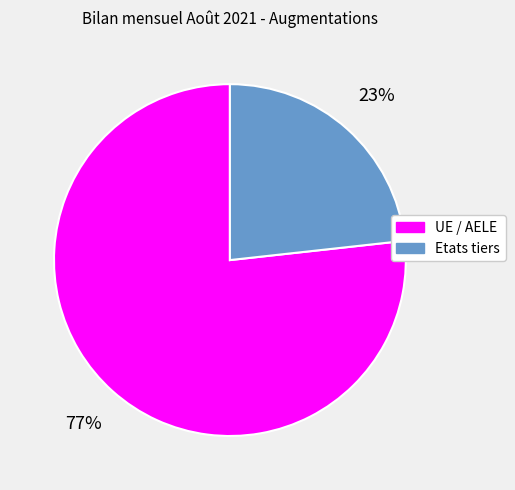

Is it true that Etats tiers is 10% of the pie?

False